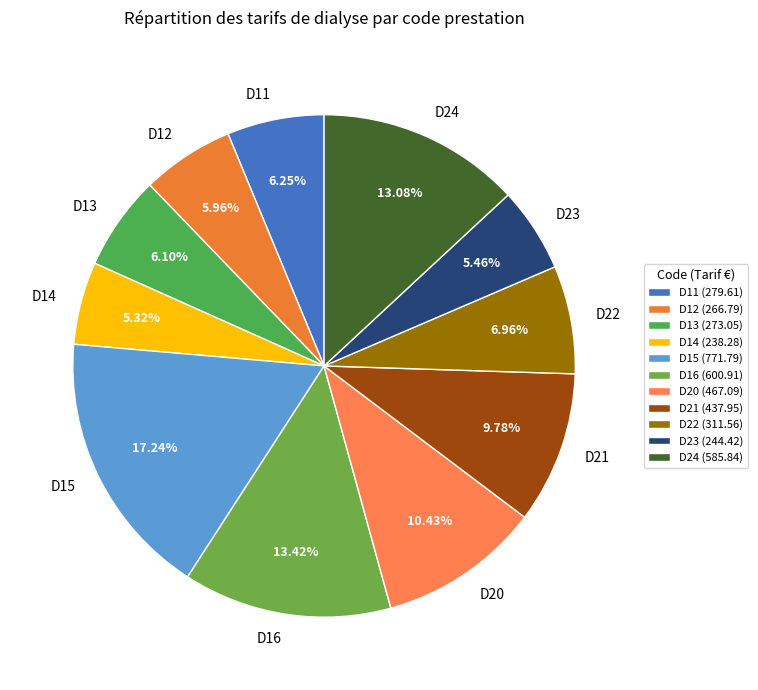

Approximately how many times larger is the value at D16 compared to D14?

2.5